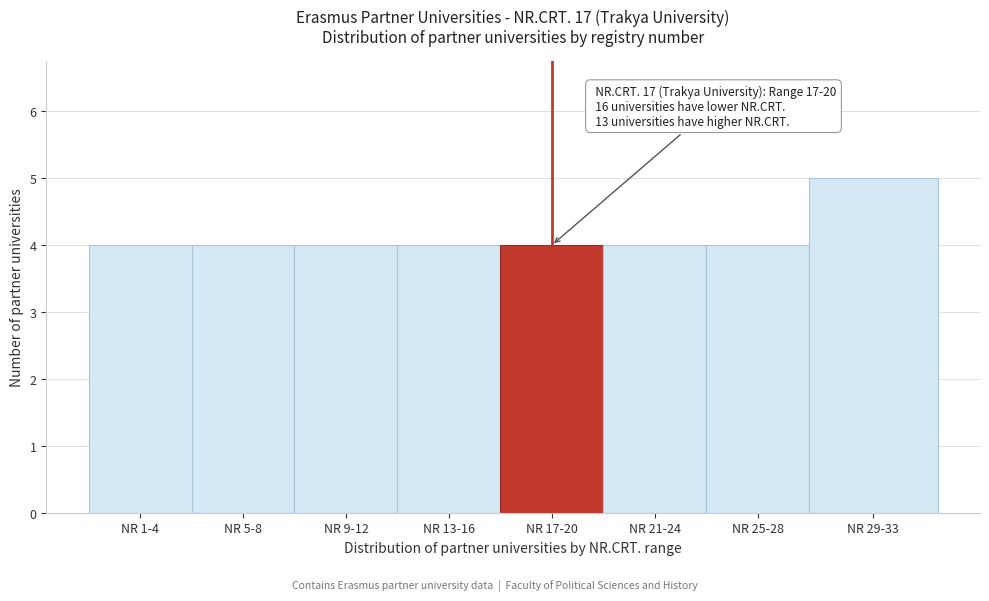

Reading left to right, transcribe all the data shown in this chart.

4	4	4	4	4	4	4	5